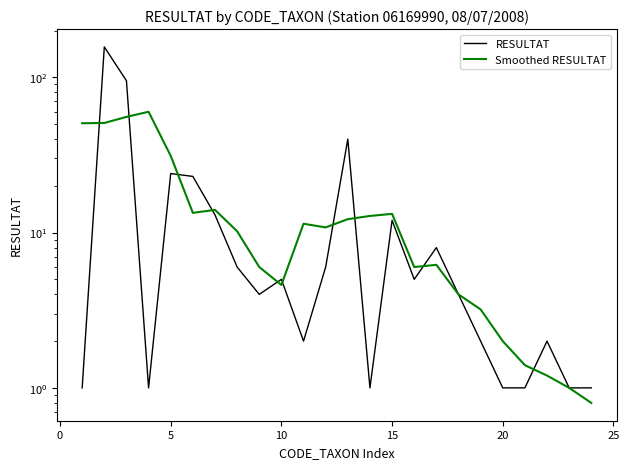

How many intersections are there between Smoothed RESULTAT and RESULTAT?

10